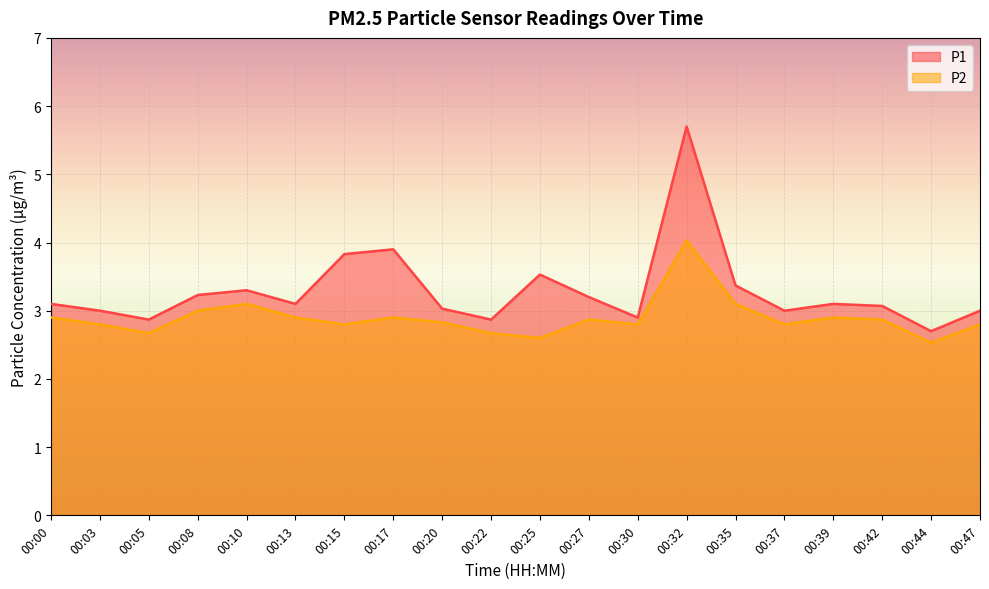

True or false: P2 and P1 cross at least once.

False